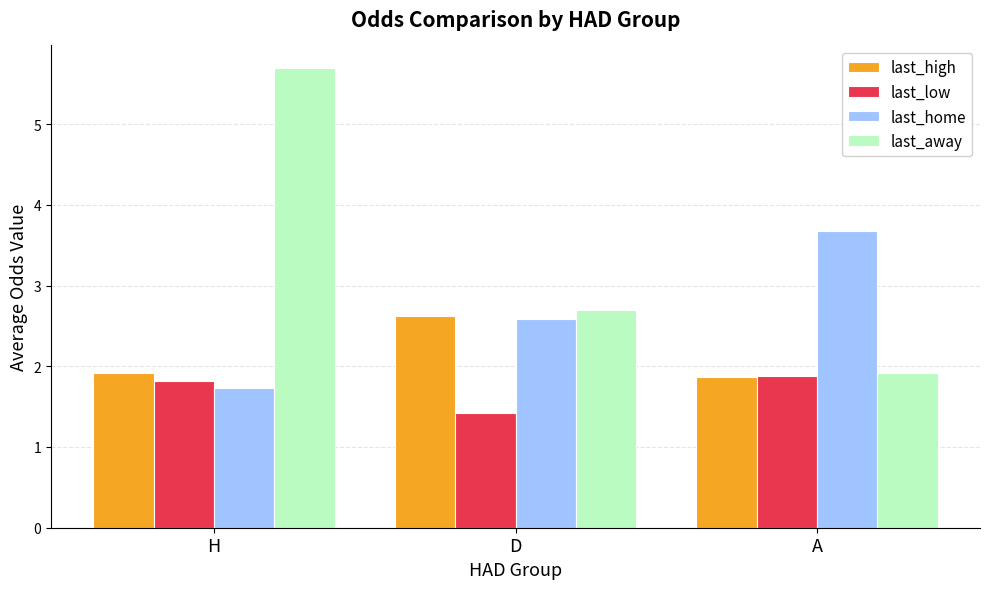

The last_low series shows 1.9 at A. True or false?

True